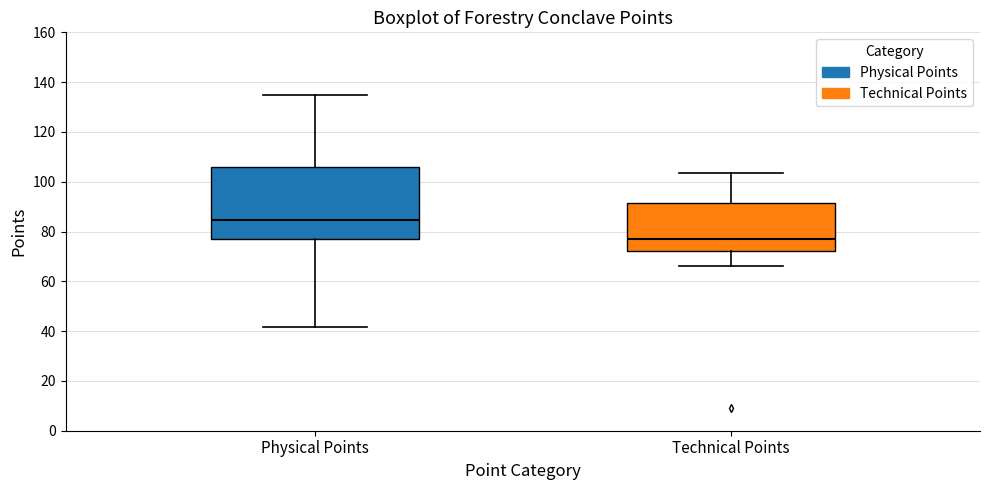

Reading left to right, read every box against the y-axis: the position of its median line, the range the box covers, and the ends of its whiskers. The values are not printed on the chart, so give them approximately, as read against the axis.

Physical Points: median 84, box 76 to 106, whiskers 42 to 136
Technical Points: median 76, box 72 to 92, whiskers 66 to 104